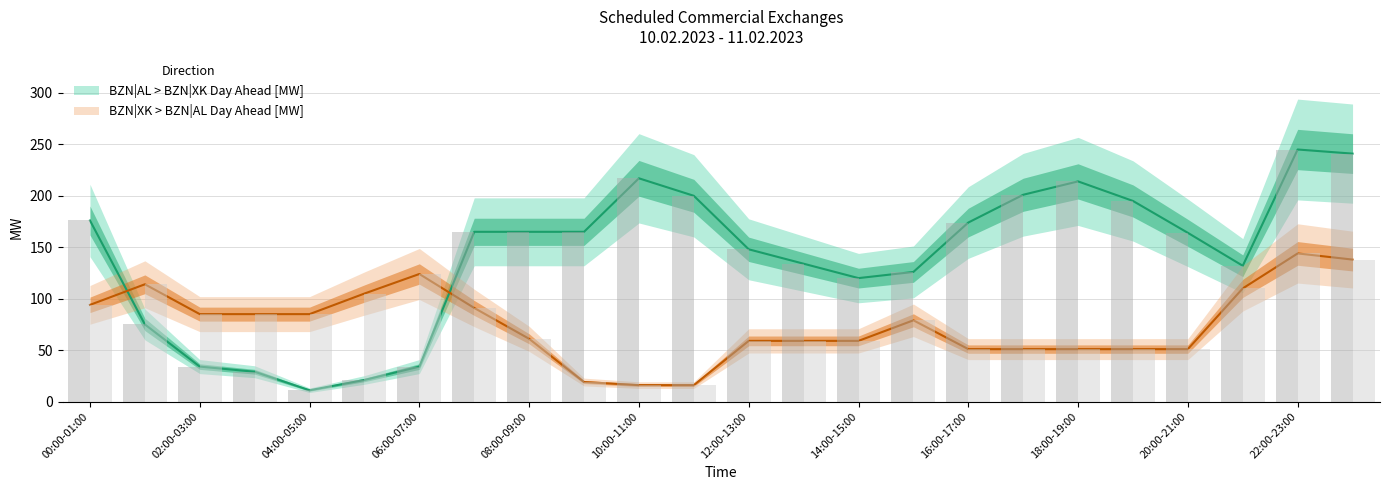

How many bars are there in total?

48